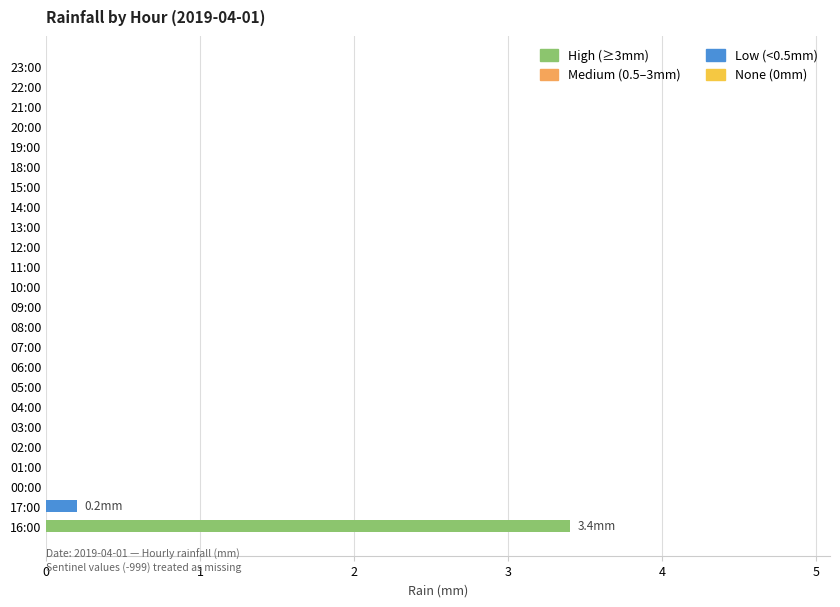

Reading bottom to top, extract all data points from this chart.

16:00=3.4	17:00=0.2	00:00=0.0	01:00=0.0	02:00=0.0	03:00=0.0	04:00=0.0	05:00=0.0	06:00=0.0	07:00=0.0	08:00=0.0	09:00=0.0	10:00=0.0	11:00=0.0	12:00=0.0	13:00=0.0	14:00=0.0	15:00=0.0	18:00=0.0	19:00=0.0	20:00=0.0	21:00=0.0	22:00=0.0	23:00=0.0